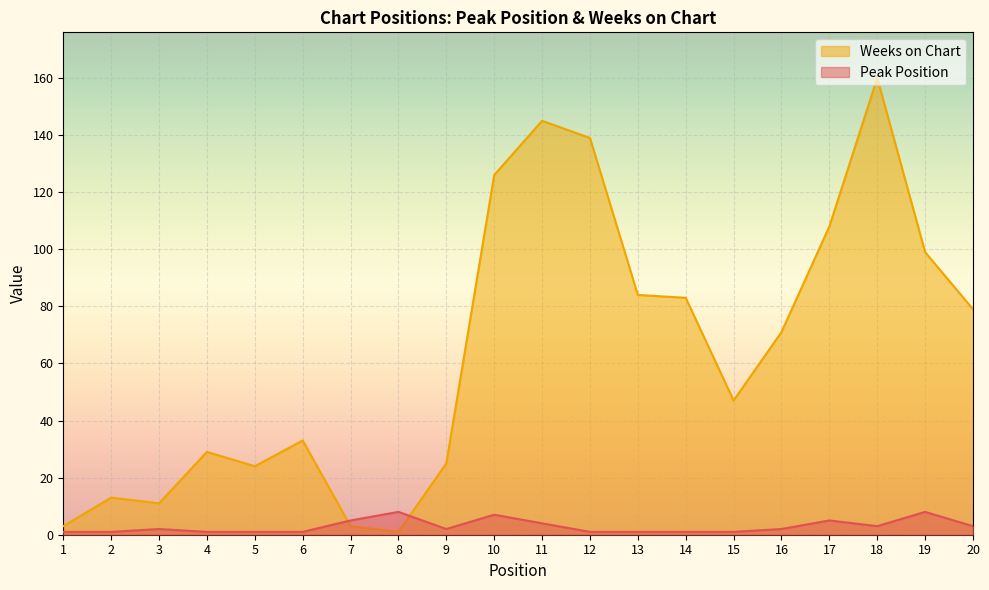

The value of Weeks on Chart at 19 is 99. True or false?

True